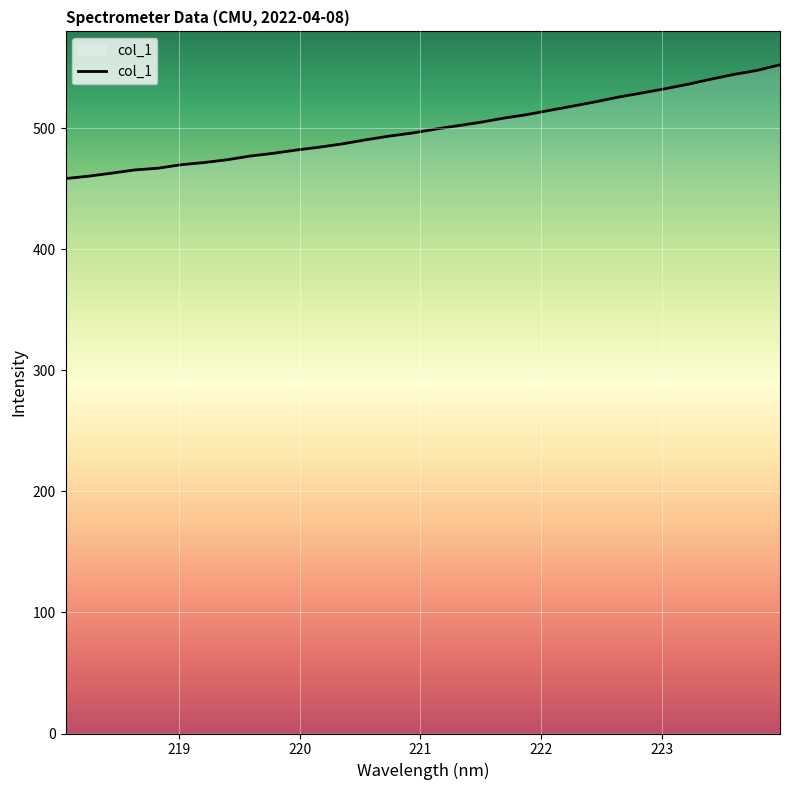

How many values exceed 499?

16